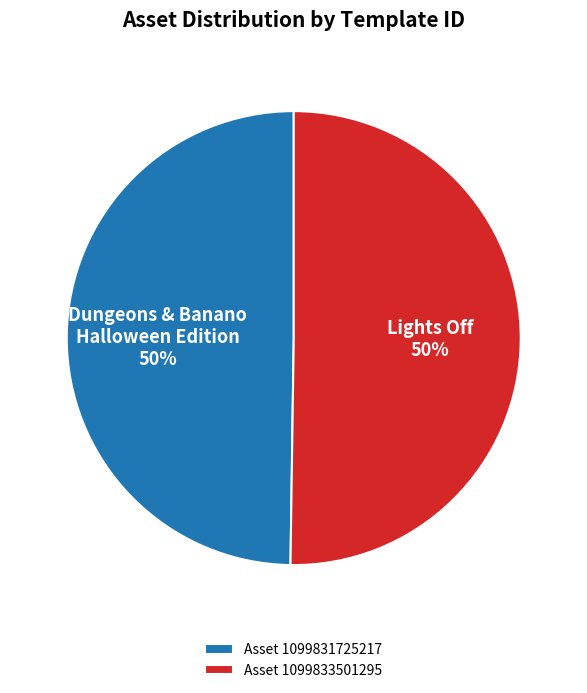

To the nearest percent, what percentage of the pie is Dungeons & Banano Halloween Edition 50%?

50%